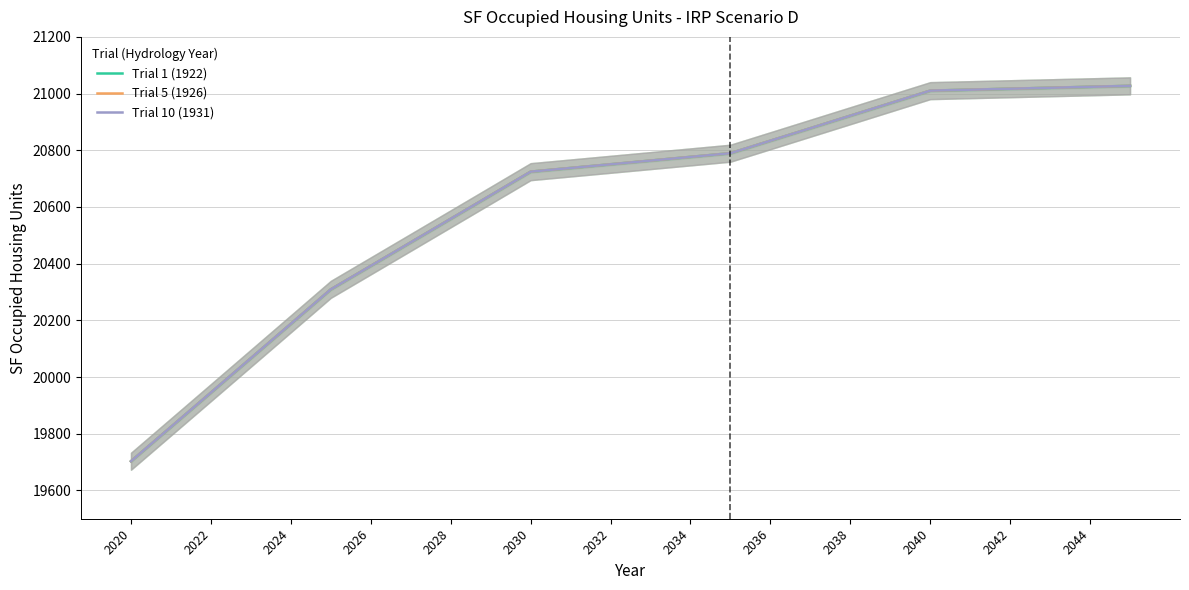

True or false: Trial 1 (1922) and Trial 5 (1926) cross at least once.

False